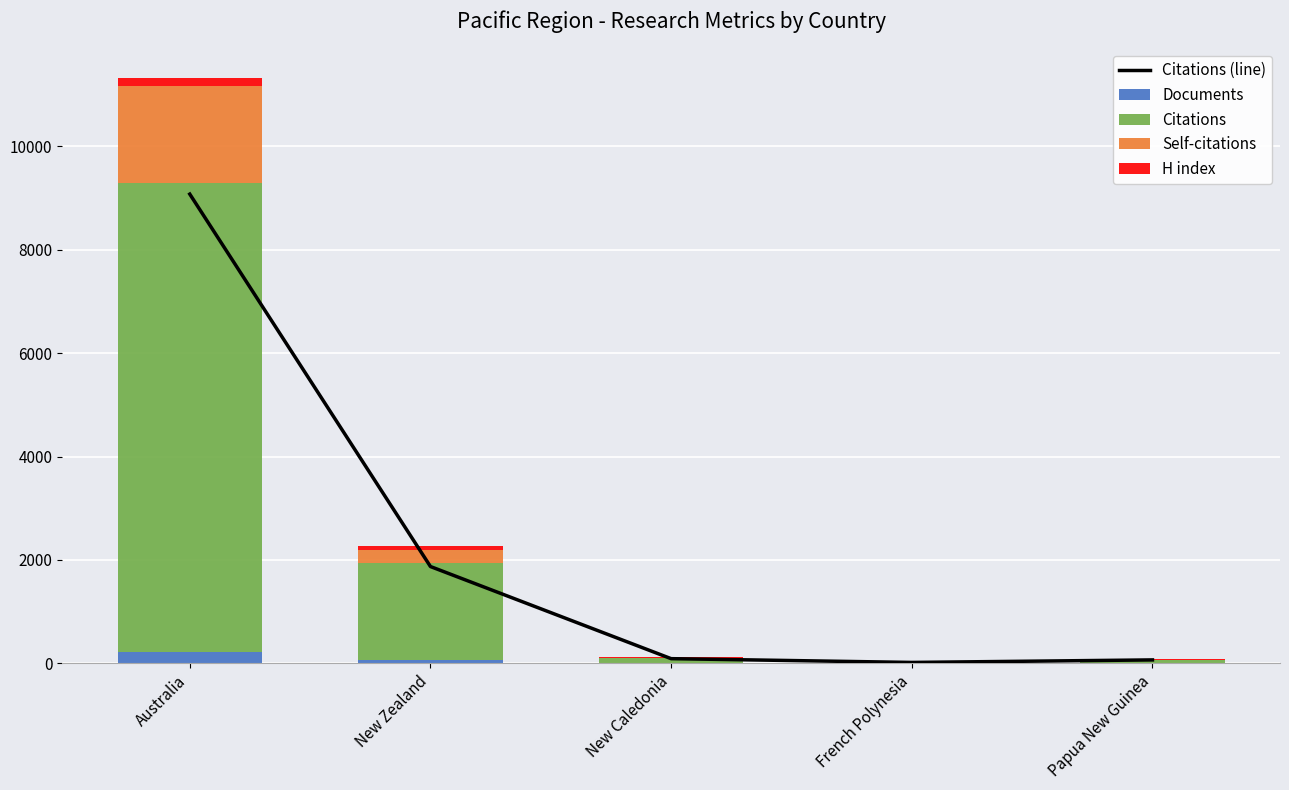

What is the total value across all series at French Polynesia?

62